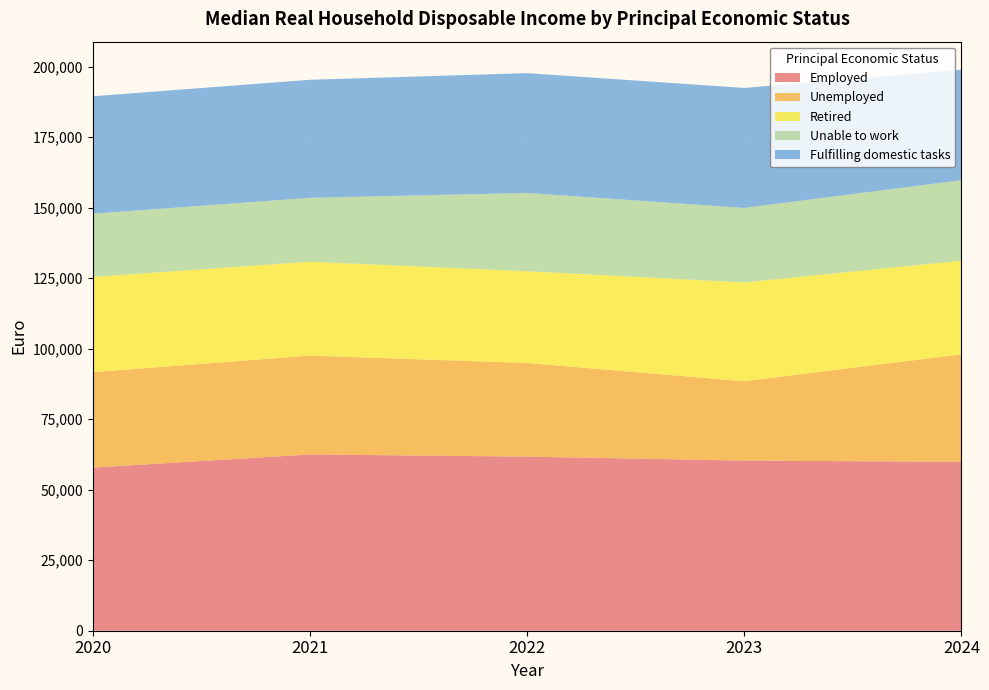

Reading left to right, what are all the values shown in this chart?

Employed: 57831	62502	61734	60318	59895
Unemployed: 33872	35042	33206	28142	38108
Retired: 33752	33314	32533	35048	33228
Unable to work: 22387	22648	27747	26410	28532
Fulfilling domestic tasks: 41663	41855	42492	42549	39162